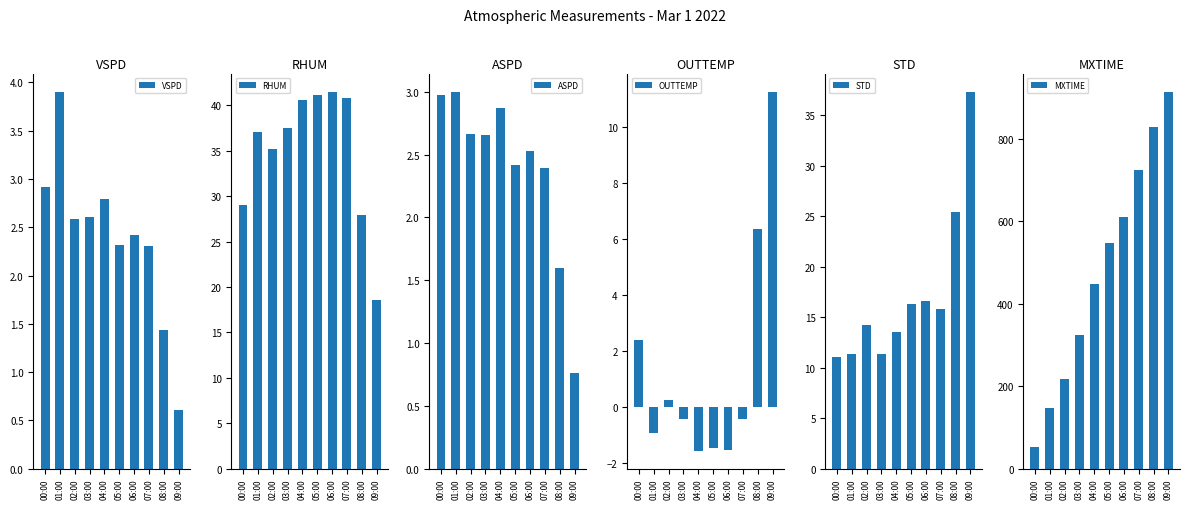

What is the average value of the ASPD series?

2.4